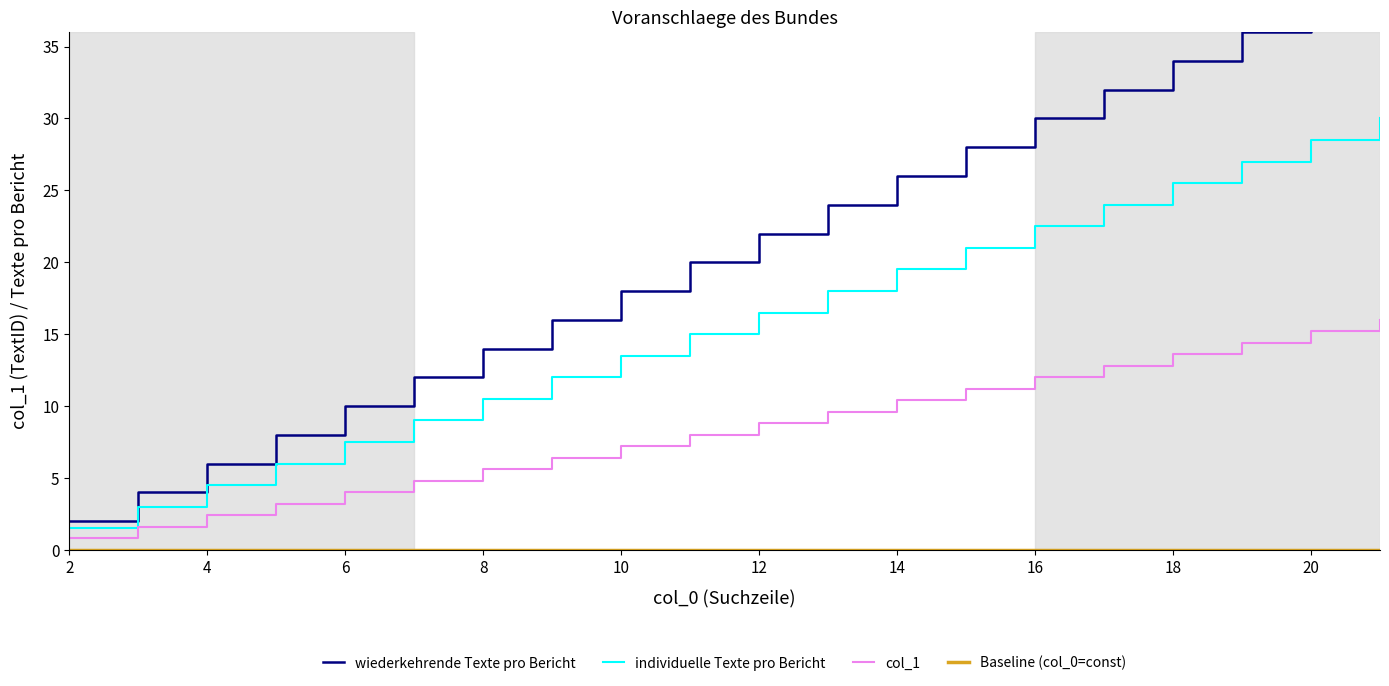

Is this an area chart (filled region under the line)?

No